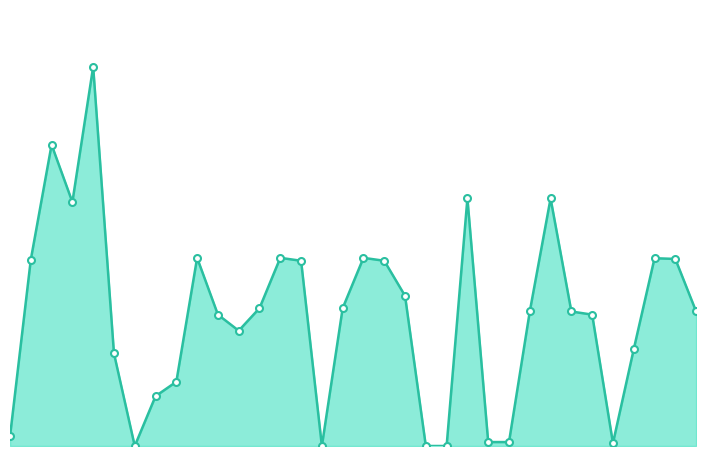

What is the value of the 26th point from the left?

9475.9